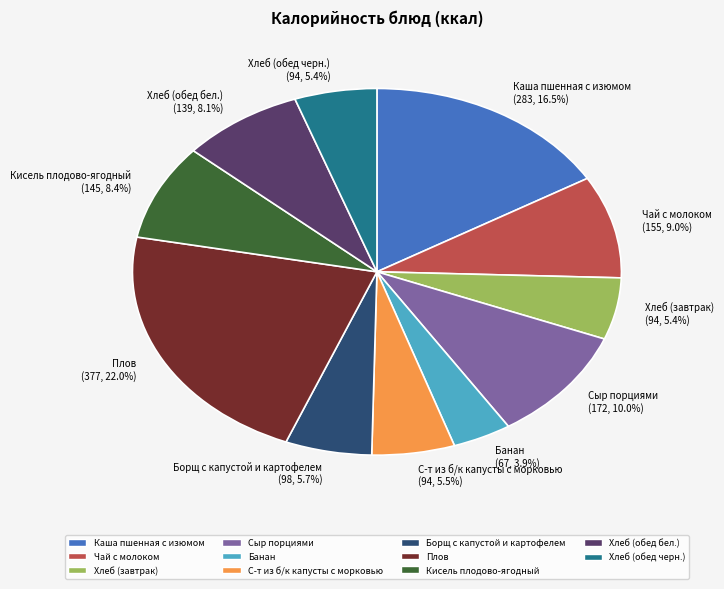

What percentage is the Чай с молоком slice, to the nearest percent?

9%